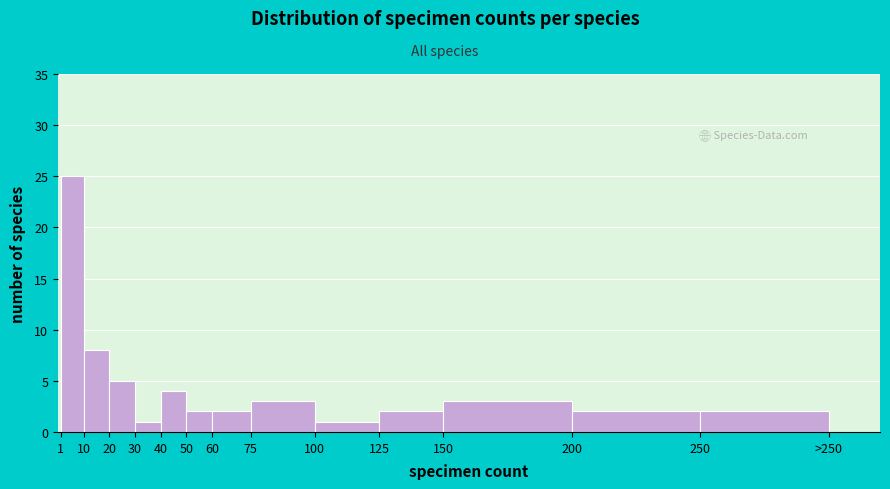

Reading left to right, extract all data points from this chart.

25	8	5	1	4	2	2	3	1	2	3	2	2